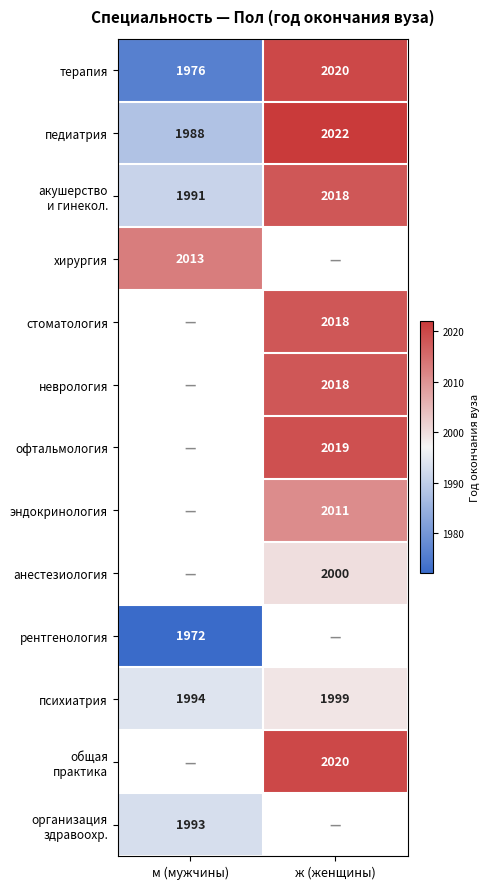

What is the difference between the терапия values at м (мужчины) and ж (женщины)?

44